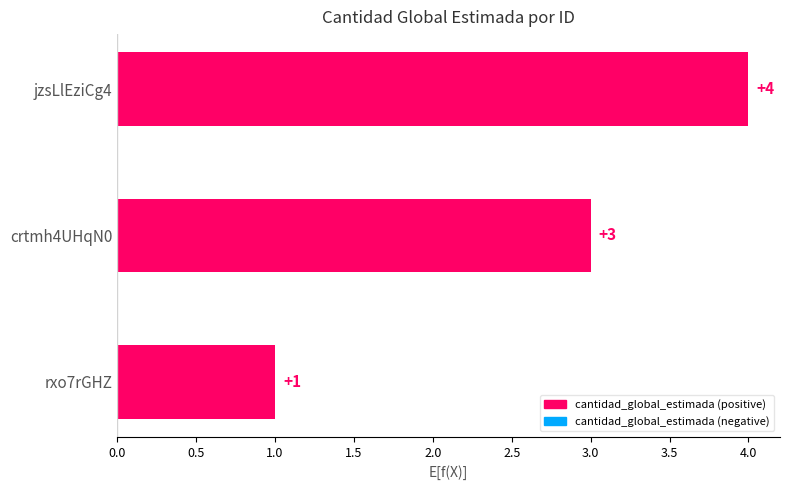

List the labels in order of value, largest first.

jzsLlEziCg4, crtmh4UHqN0, rxo7rGHZ